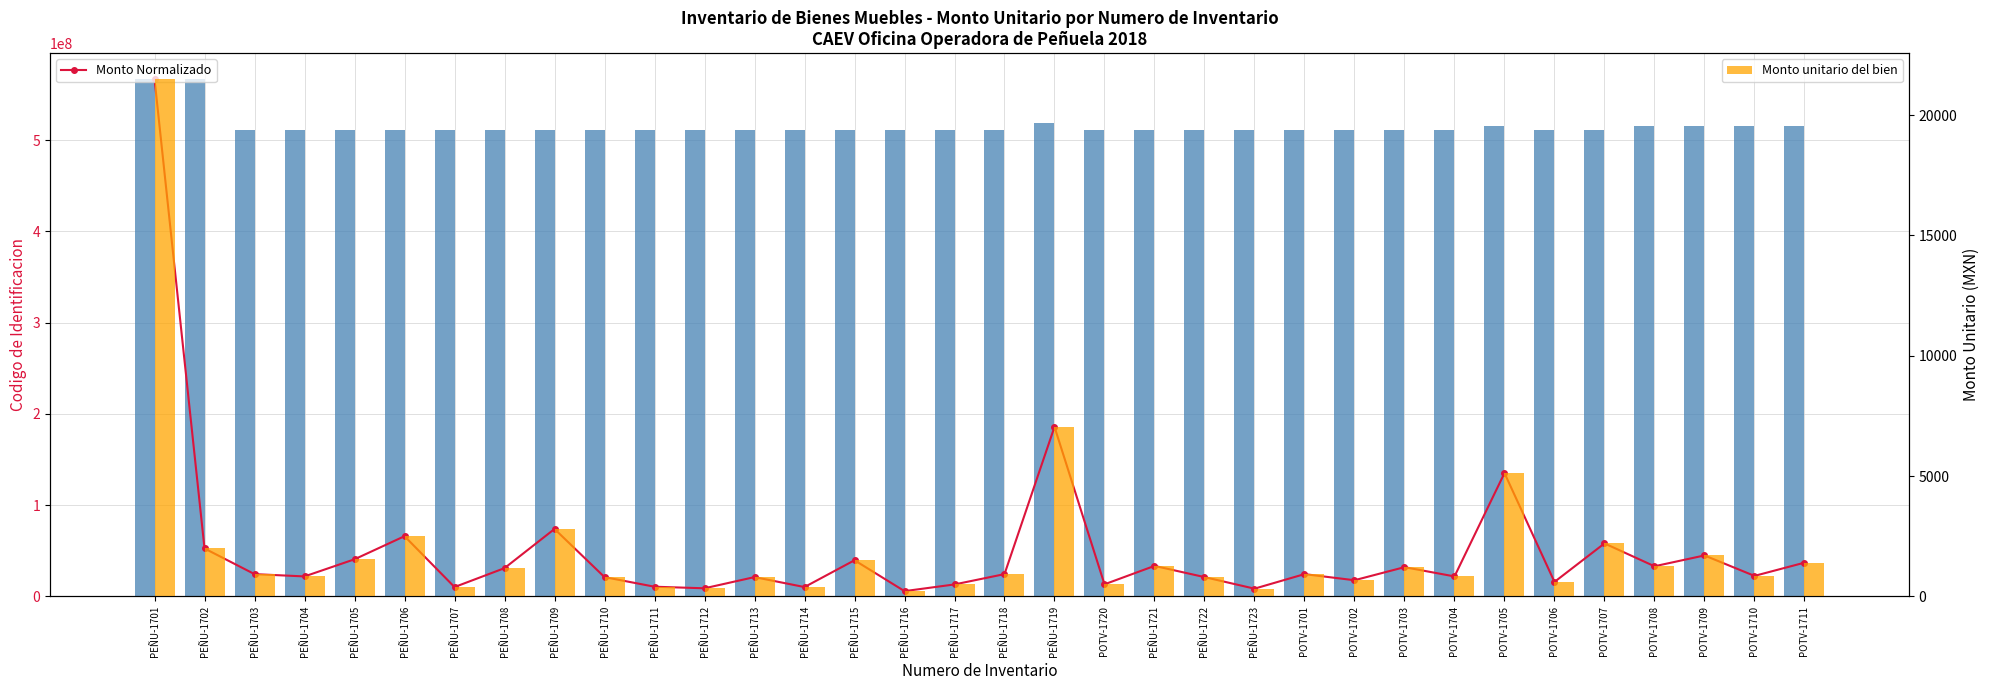

The value of Monto unitario del bien at PEÑU-1710 is 498.6. True or false?

False